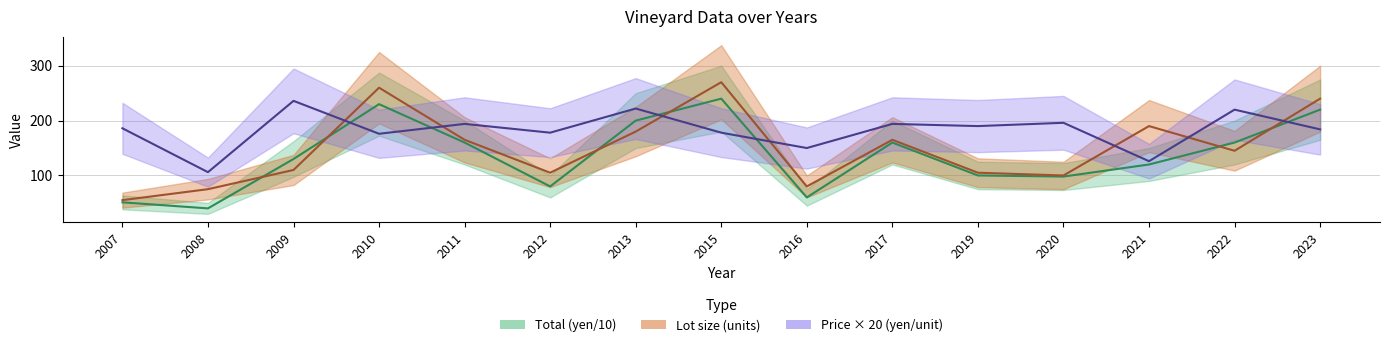

Reading left to right, list all the values displayed in this chart.

Price (yen/unit): 186	106	236	176	194	178	222	178	150	194	190	196	126	220	184
Lot size (units): 55	75	110	260	165	105	180	270	80	165	105	100	190	145	240
Total (yen): 51	40	130	230	160	80	200	240	60	160	100	98	120	160	220